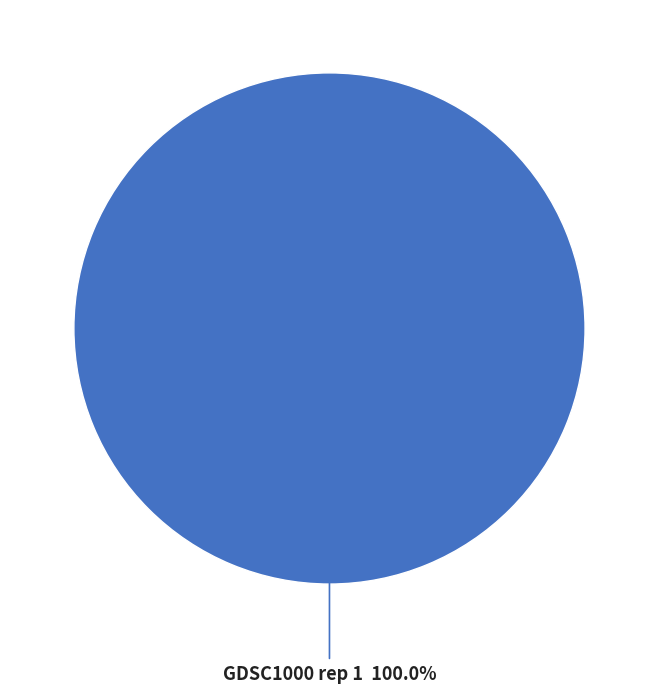

Rank the categories by value from lowest to highest.

GDSC1000 rep 1